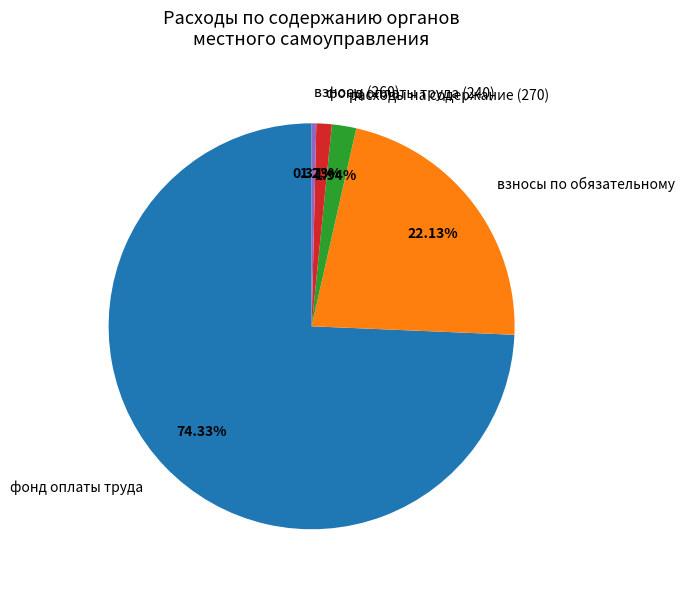

What is the majority slice?

фонд оплаты труда